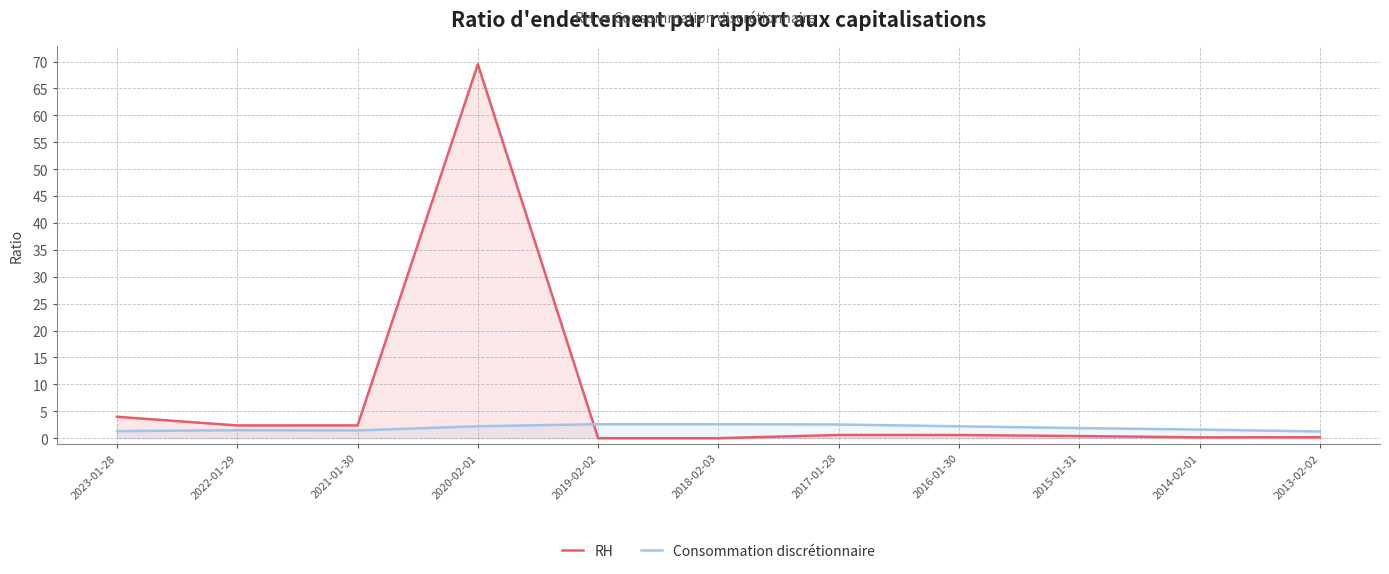

The value of RH at 2016-01-30 is 0.6. True or false?

True